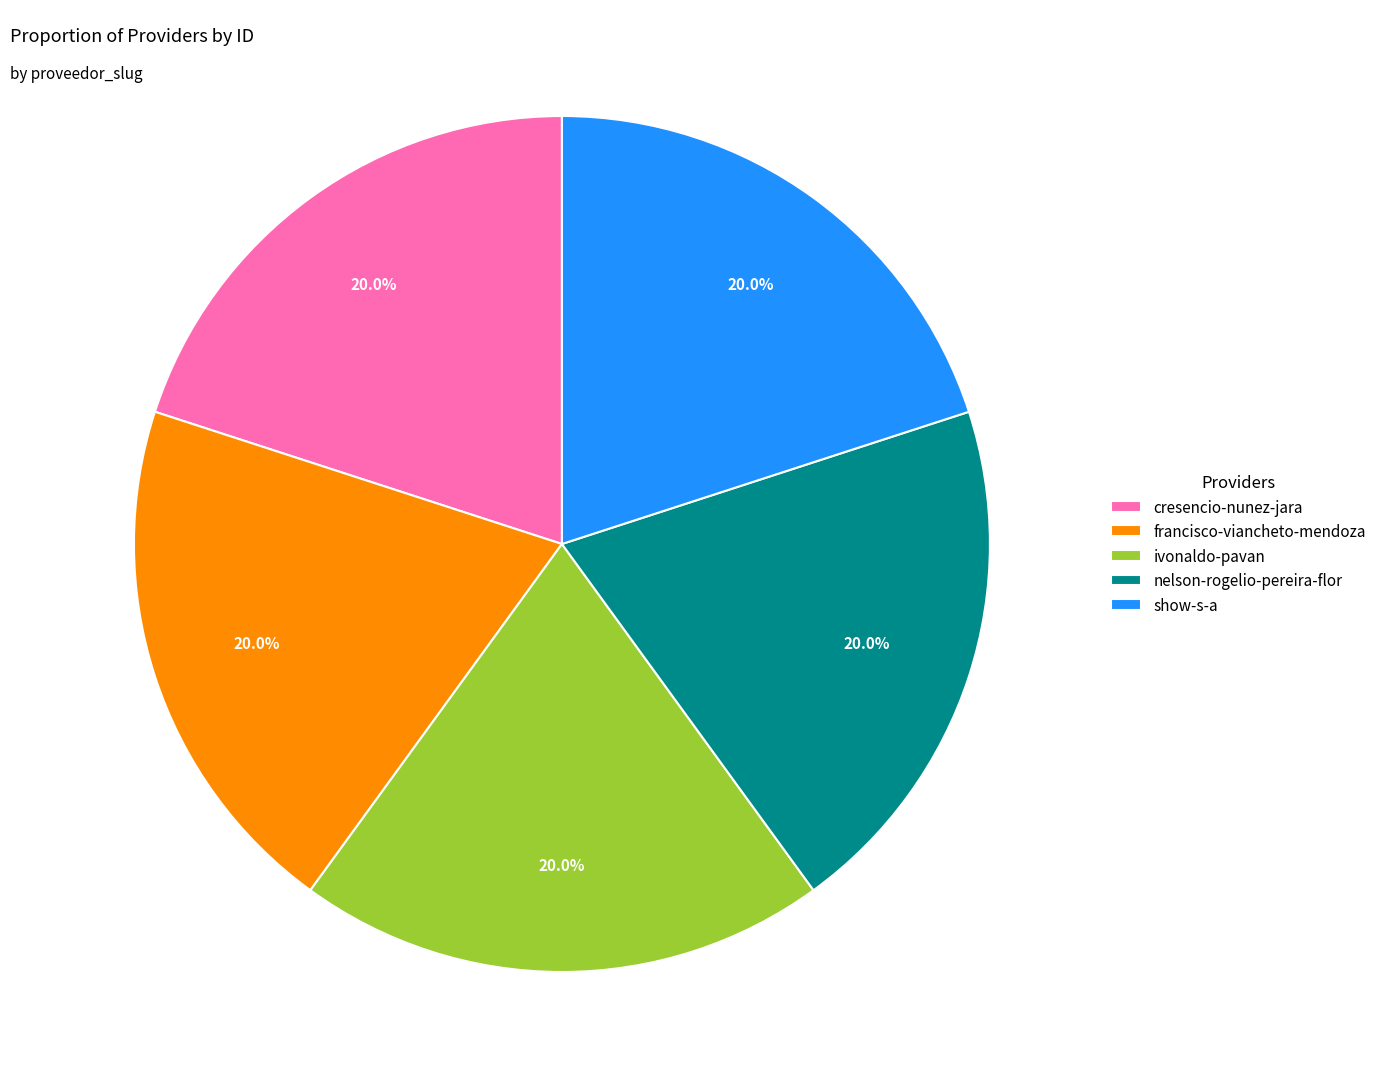

How many slices are in this pie chart?

5